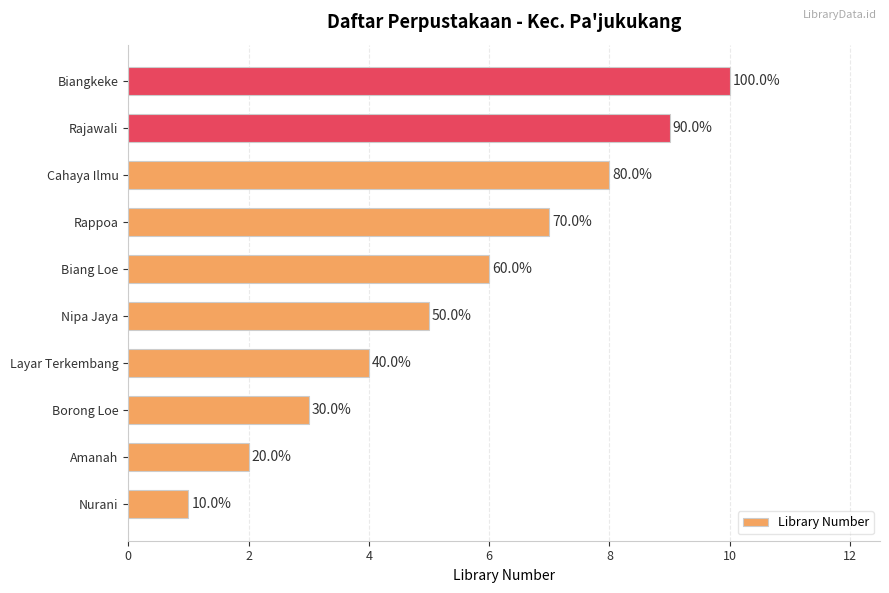

Count the values in the range 3 to 8.

6